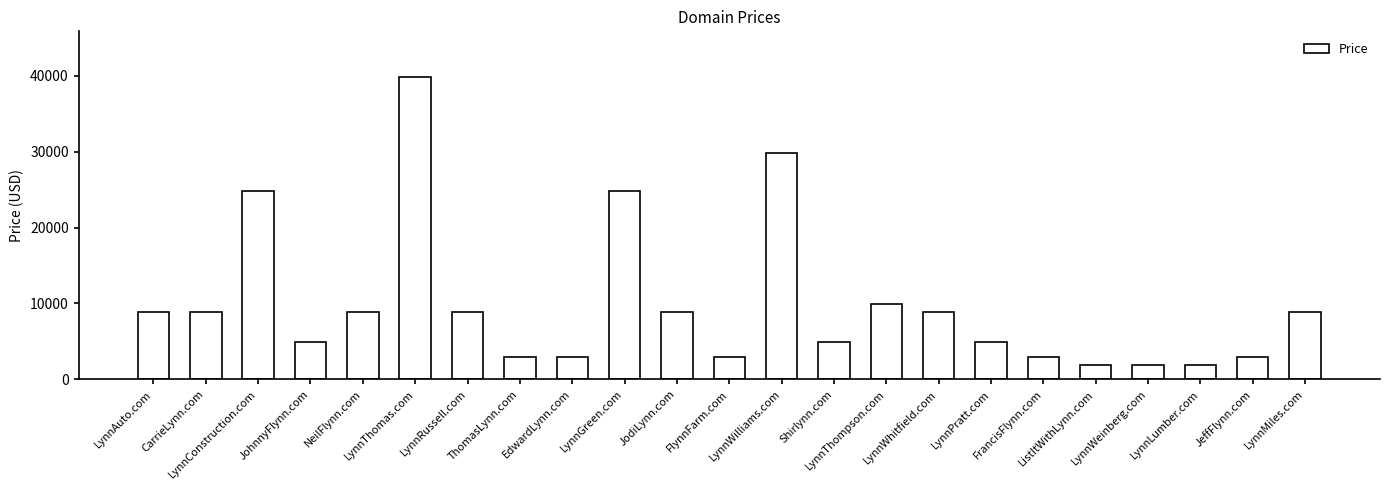

What is the greatest value displayed?

39888